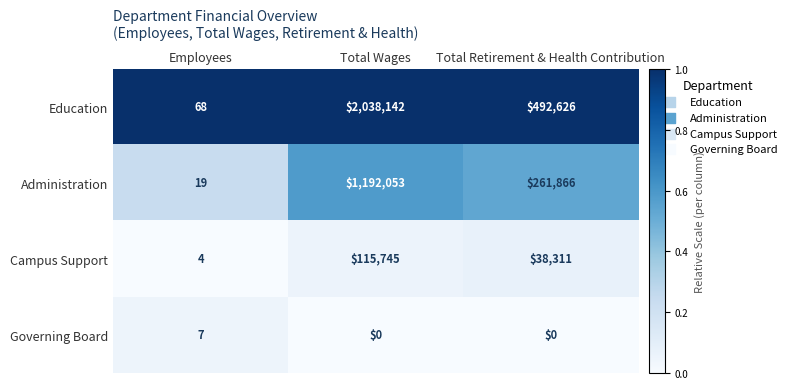

True or false: Administration has a value of 2105631 at Total Wages.

False